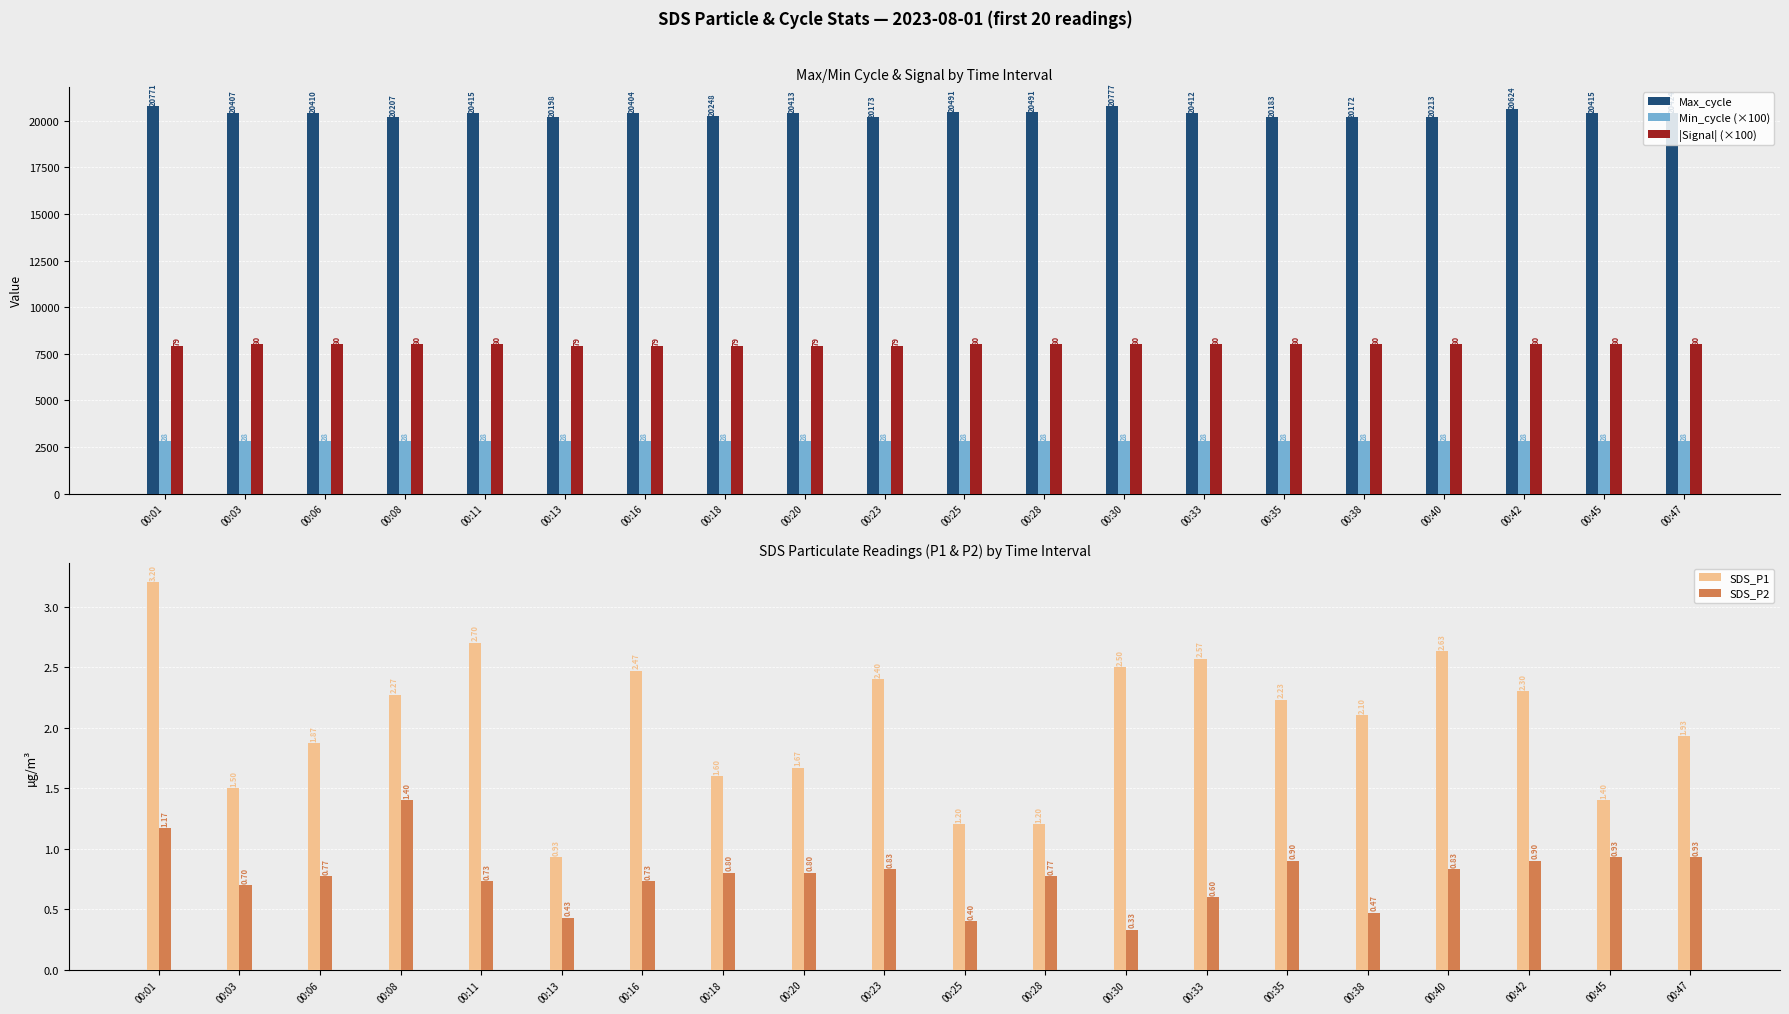

What is the approximate value of |Signal| (×100) at 00:23?

7900.0